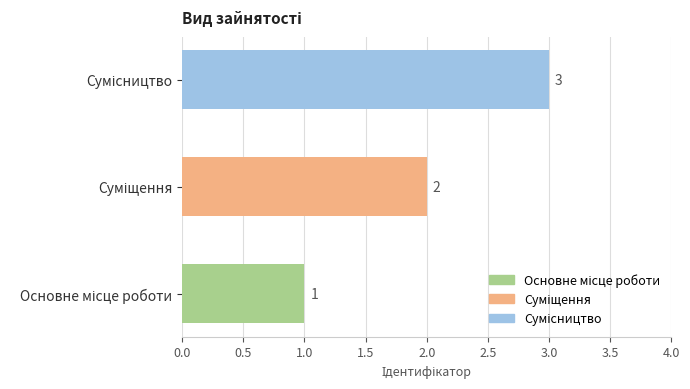

How many series are shown in this chart?

1